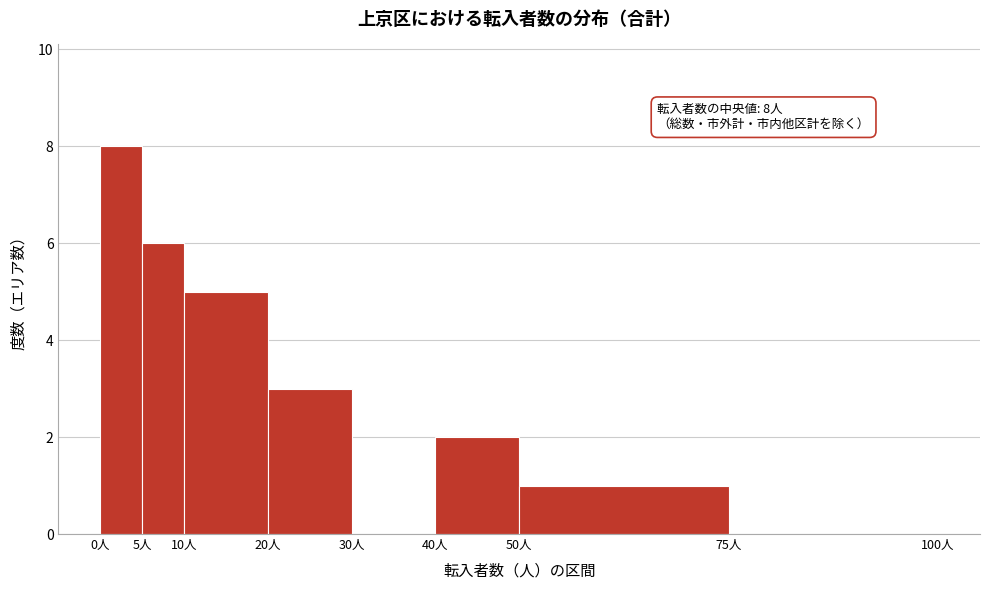

Which range on the x-axis has the tallest bar?

0 to 5